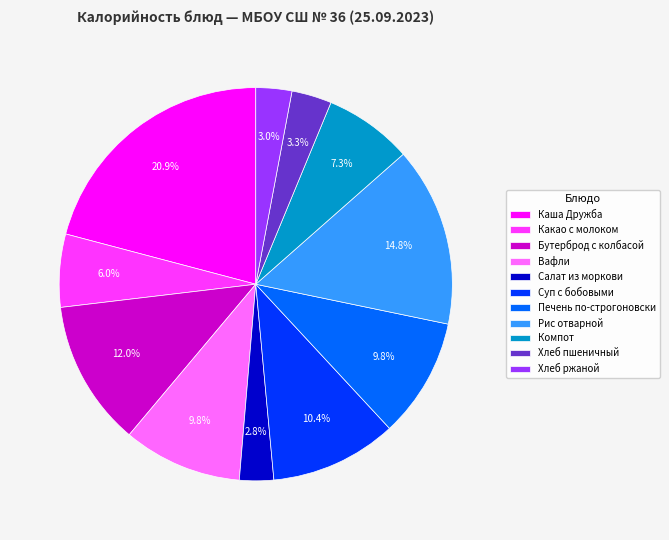

Is there a majority slice in this chart?

No